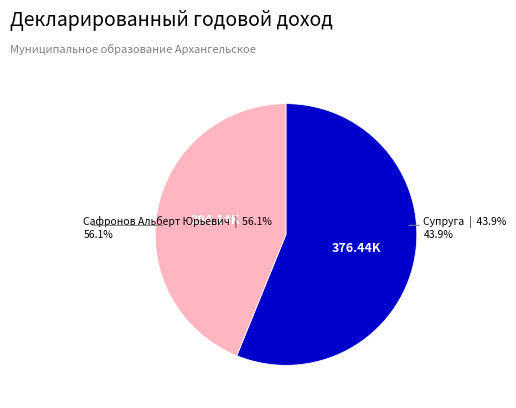

Which slice is the largest?

Сафронов Альберт Юрьевич